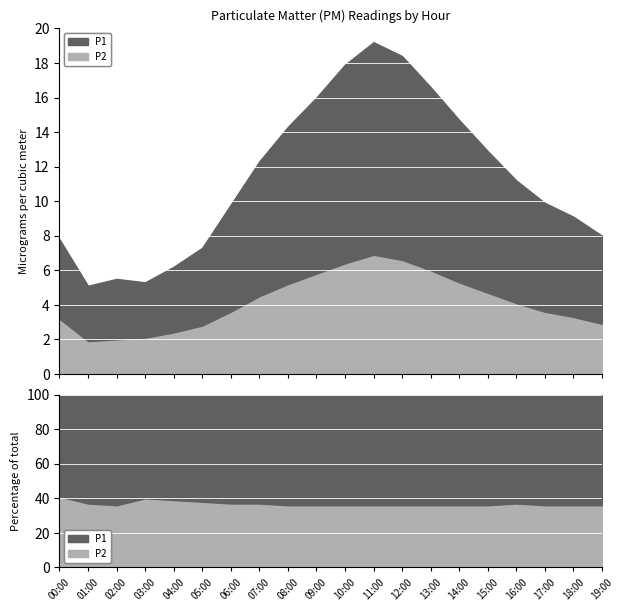

Rank the series by their maximum value, from highest to lowest.

P1, P2